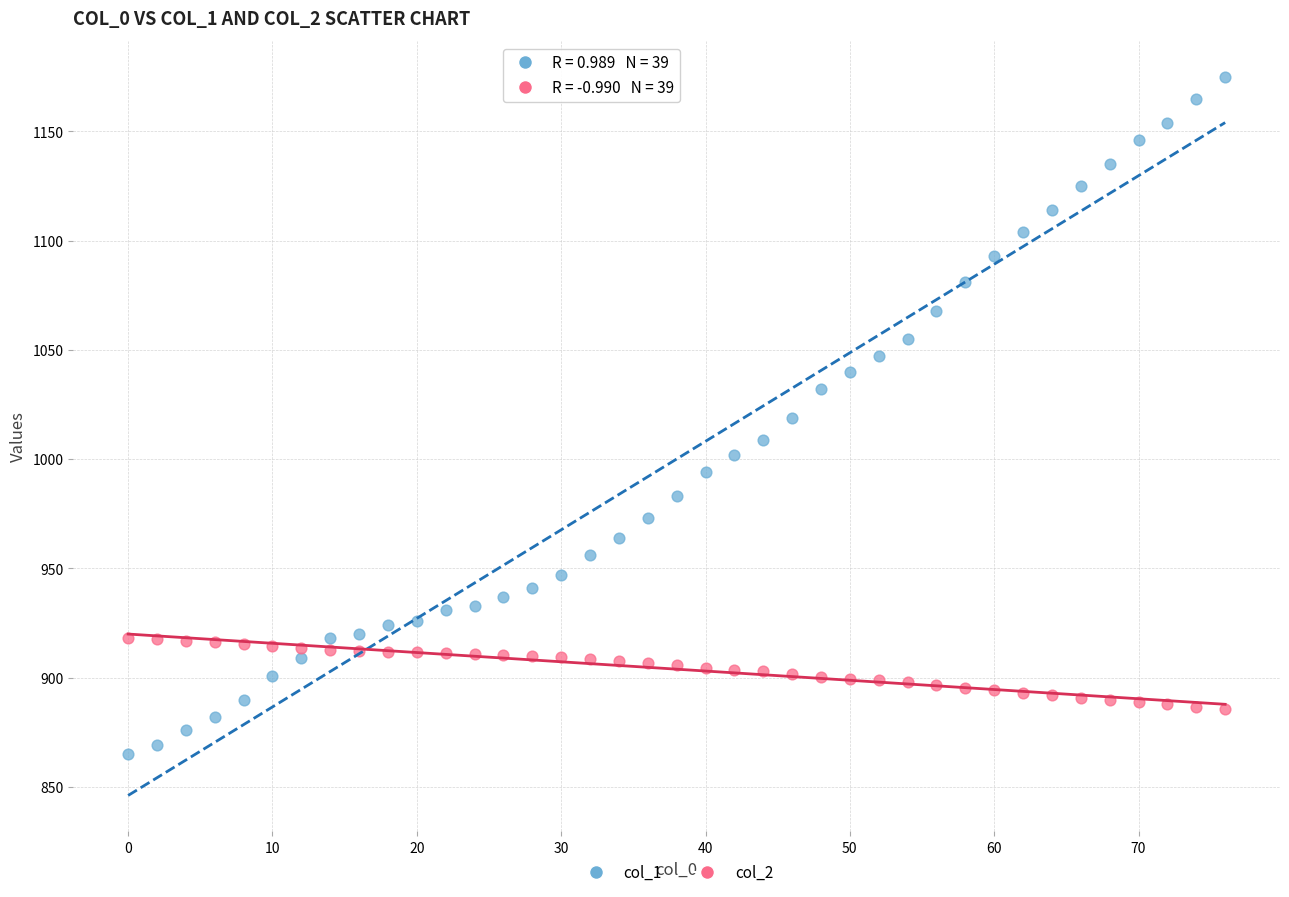

Which series has the widest spread of Y values?

col_1